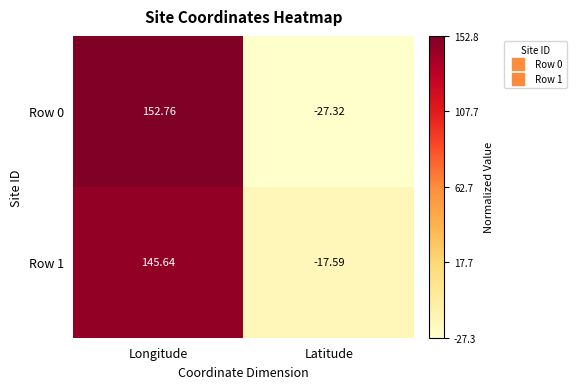

How many data points does each series have?

2